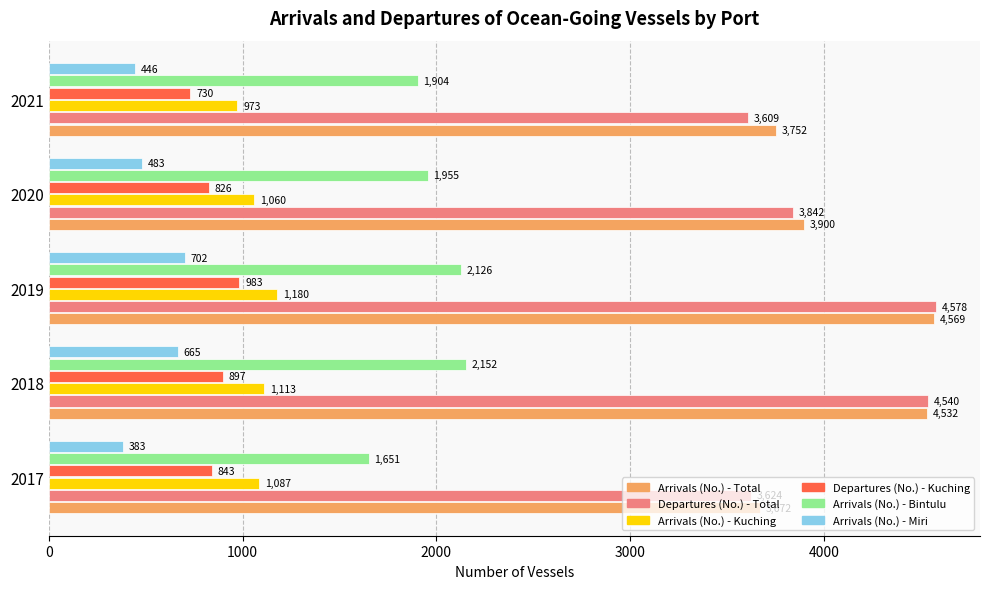

Is the value of Departures (No.) - Kuching at 2018 greater than the value of Departures (No.) - Total at 2018?

No